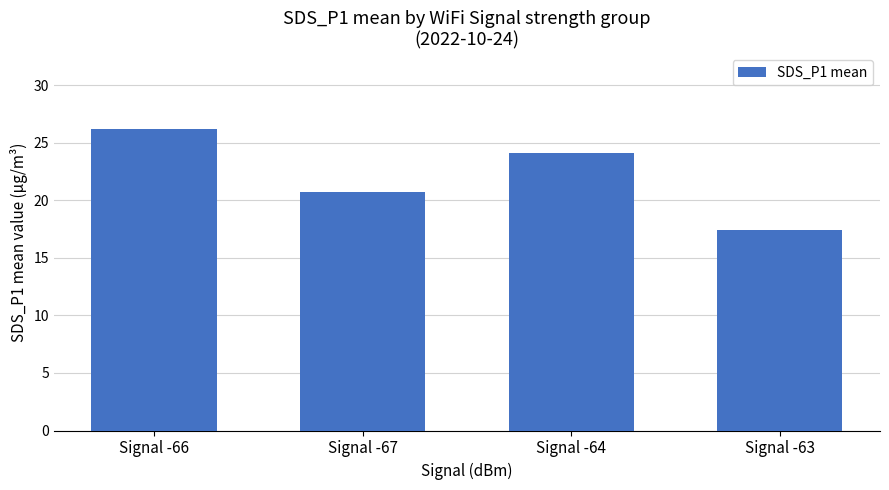

Are the bars grouped side by side (vs. stacked)?

No